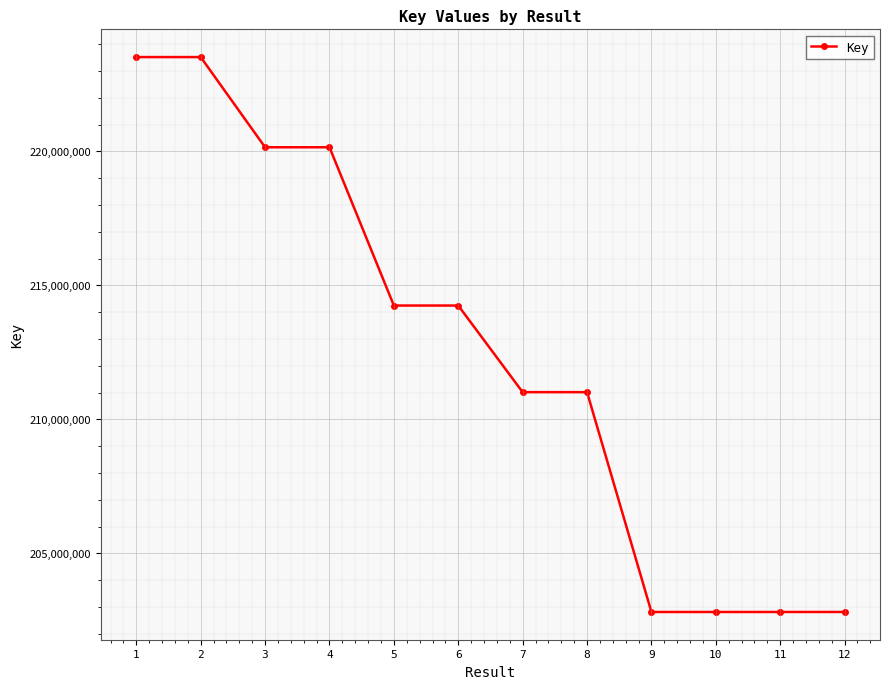

Is it true that the value at 6 is 214247045?

True